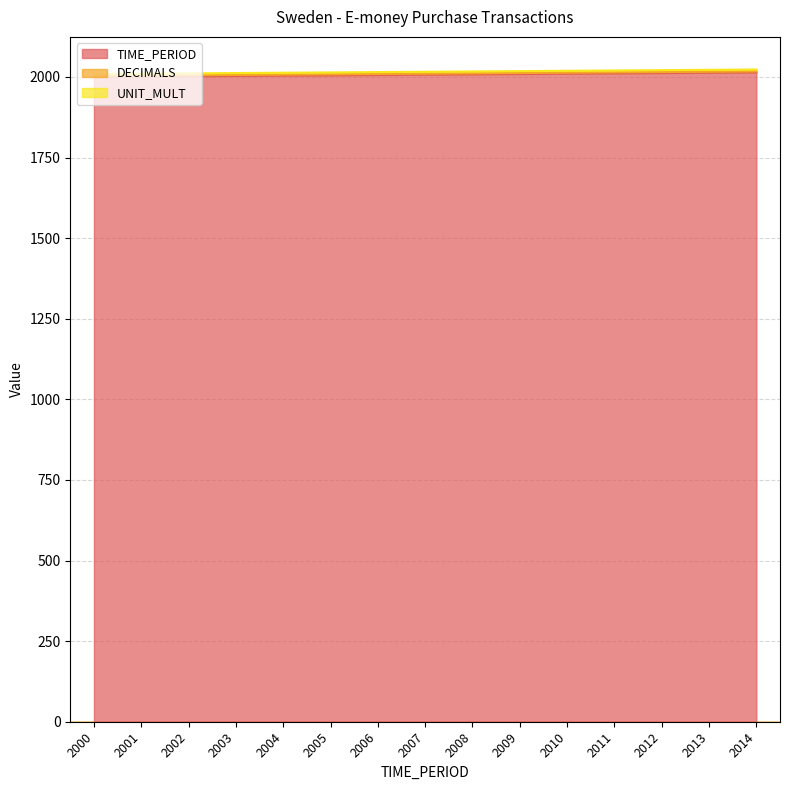

What is the difference between the TIME_PERIOD values at 2010 and 2002?

8